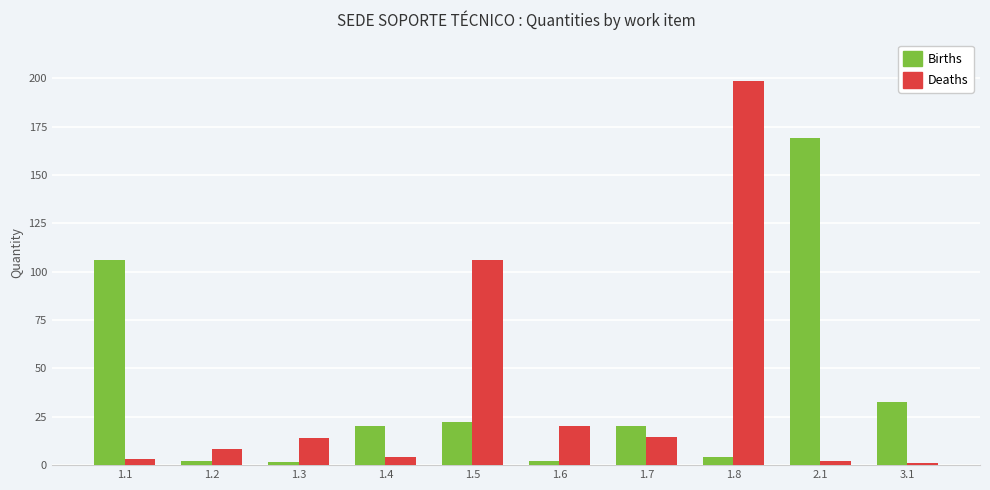

What is the greatest value displayed?

198.9